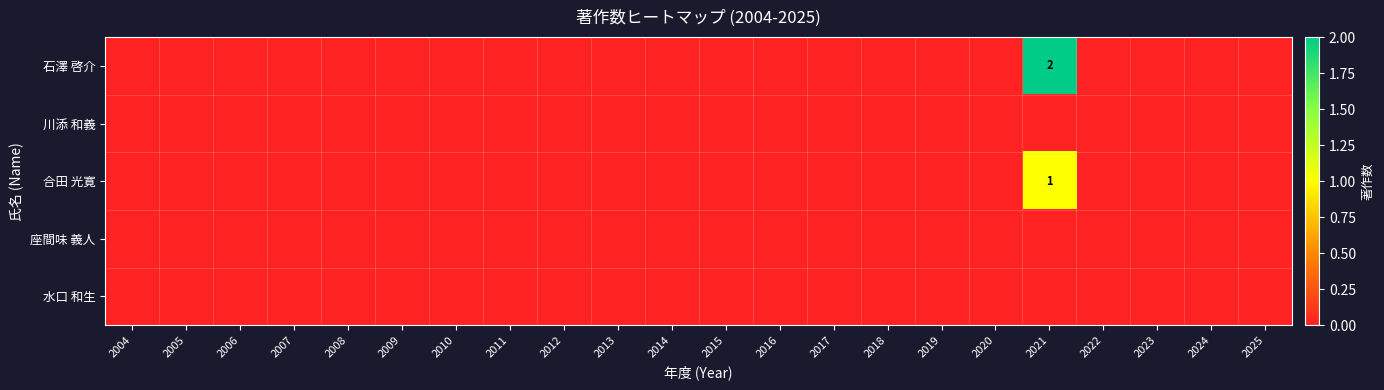

At 2015, list the series in order from largest to smallest.

石澤 啓介, 川添 和義, 合田 光寛, 座間味 義人, 水口 和生